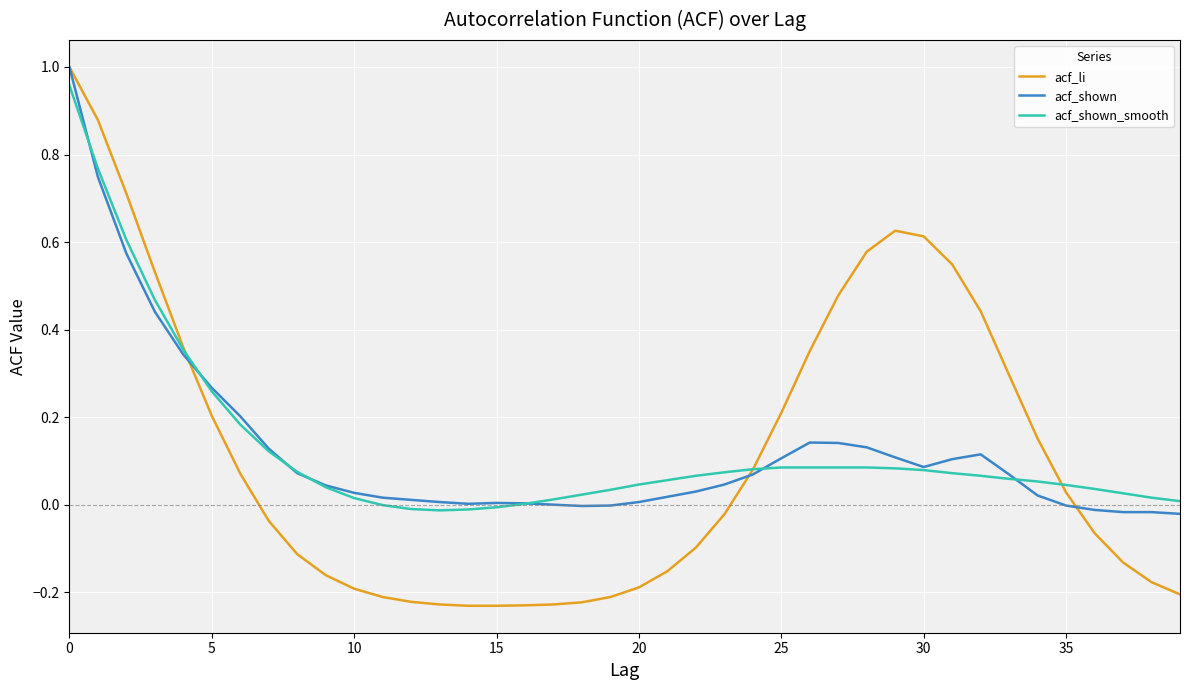

How many times do acf_shown_smooth and acf_li cross each other?

3